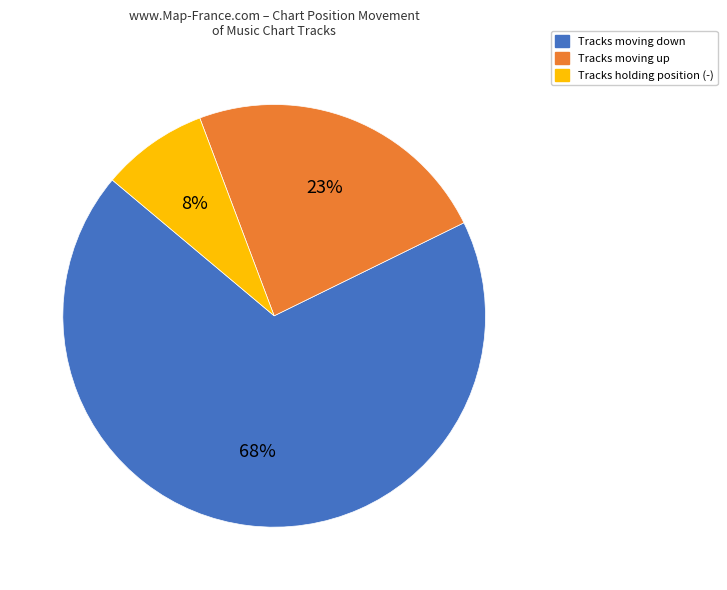

To the nearest percent, what is the average slice percentage?

33%